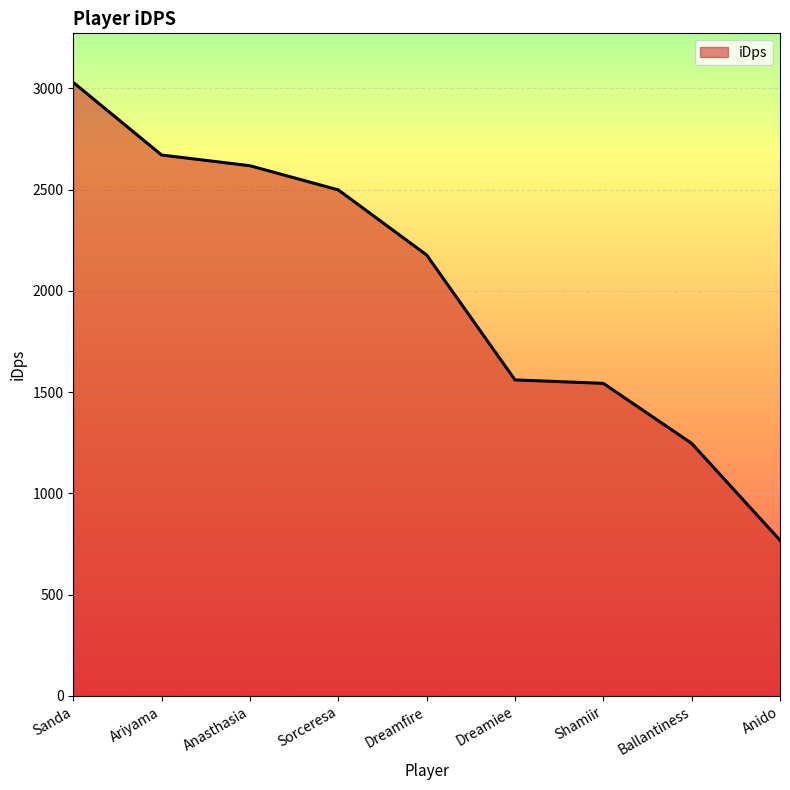

What value does the data have at Dreamfire?

2176.7